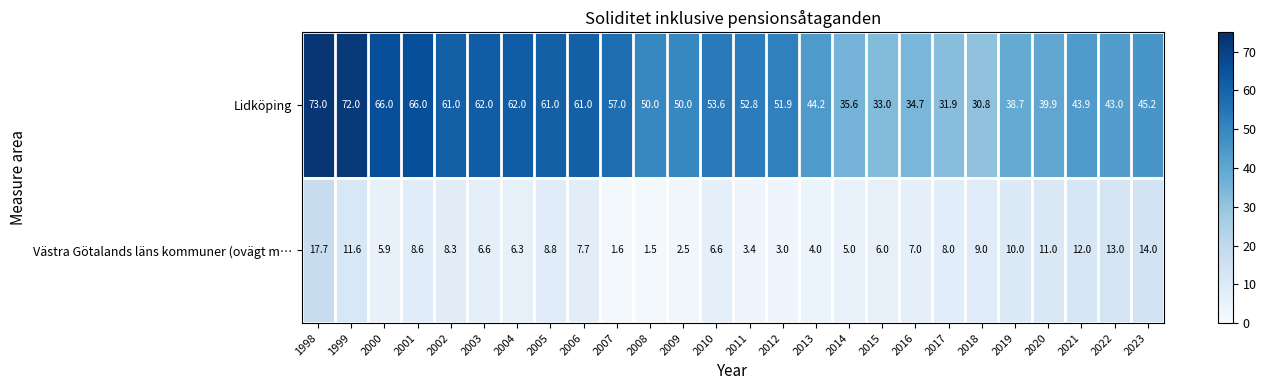

What is the sum of the Lidköping values at 2008 and 2009?

100.0